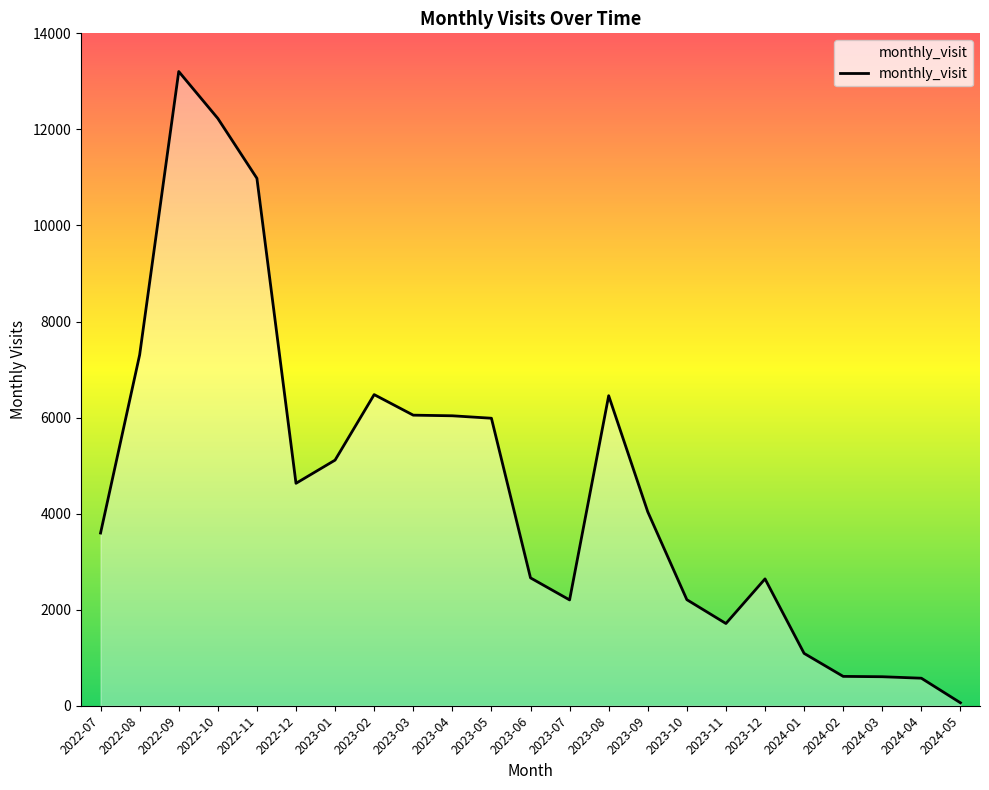

What is the change in value from 2022-11 to 2023-02?

-4503